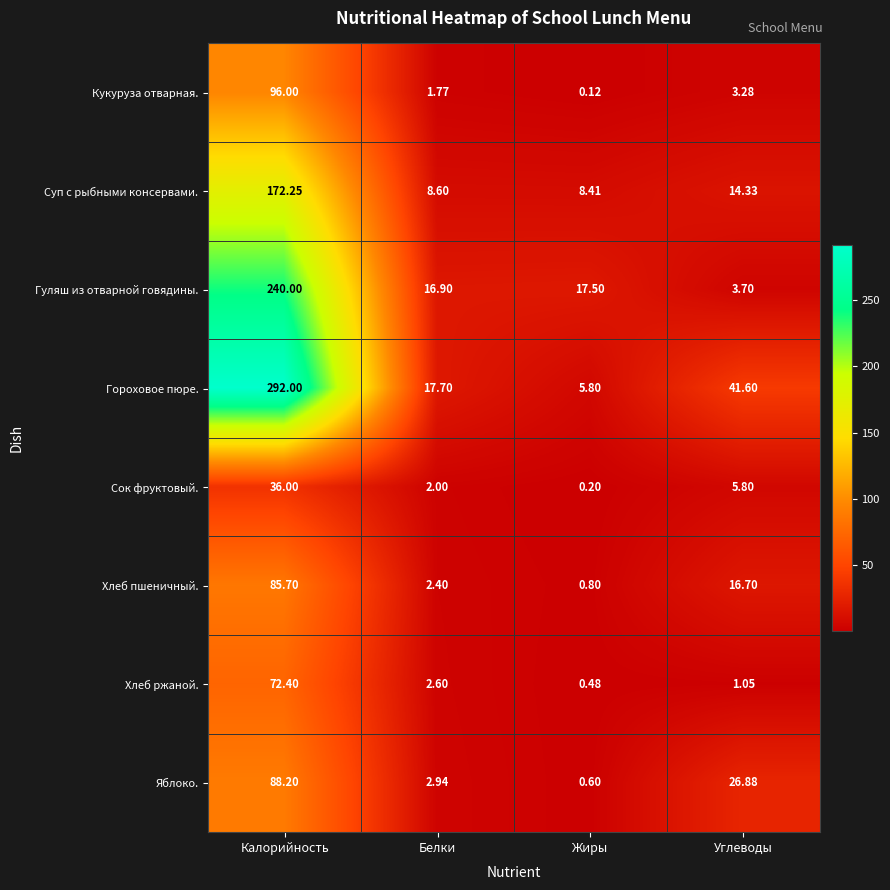

Which series has the largest total across all categories?

Гороховое пюре.